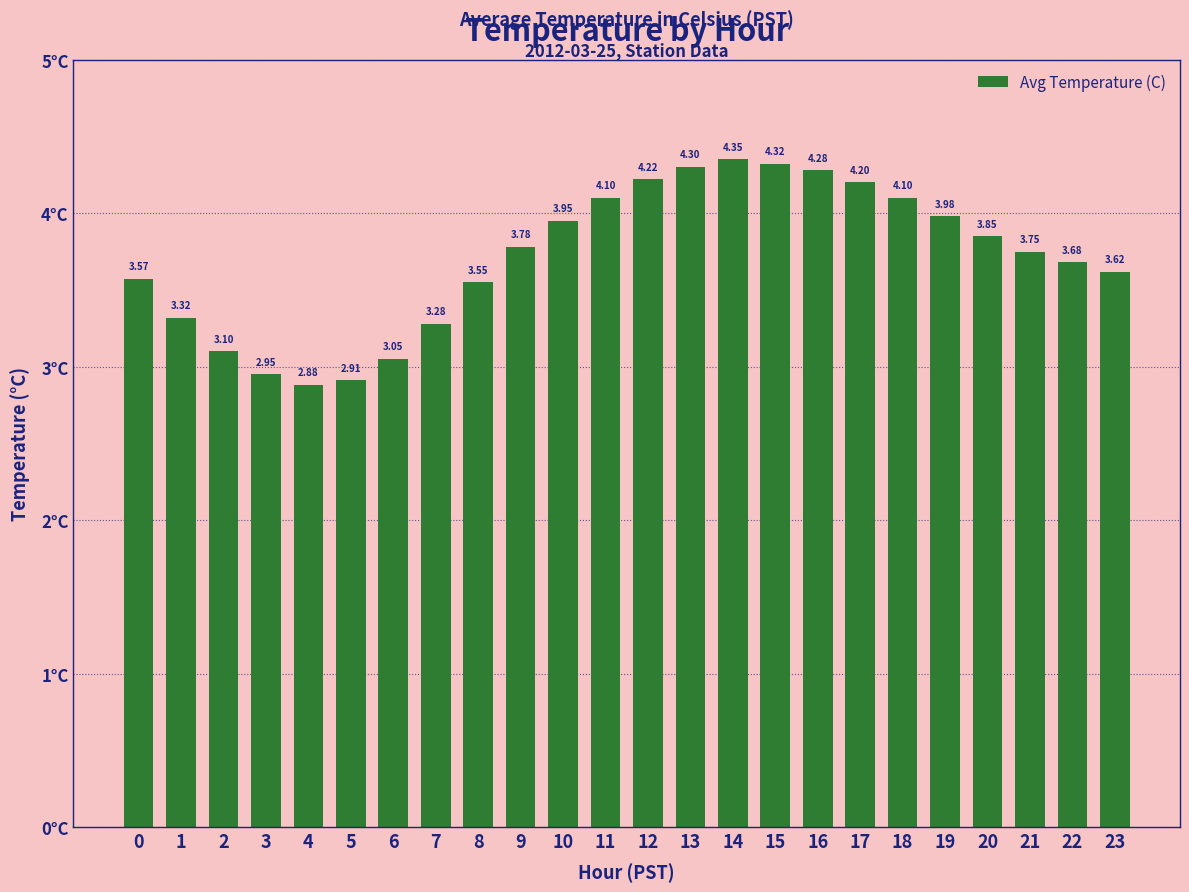

Between 22 and 21, which is larger?

21